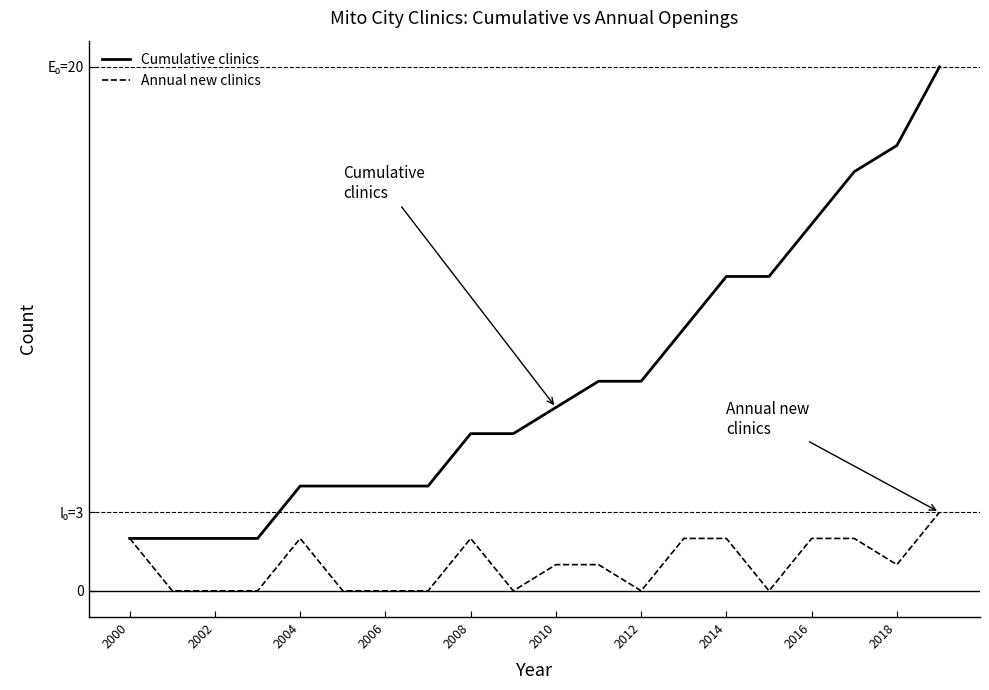

At how many categories does at least one series exceed 12?

4